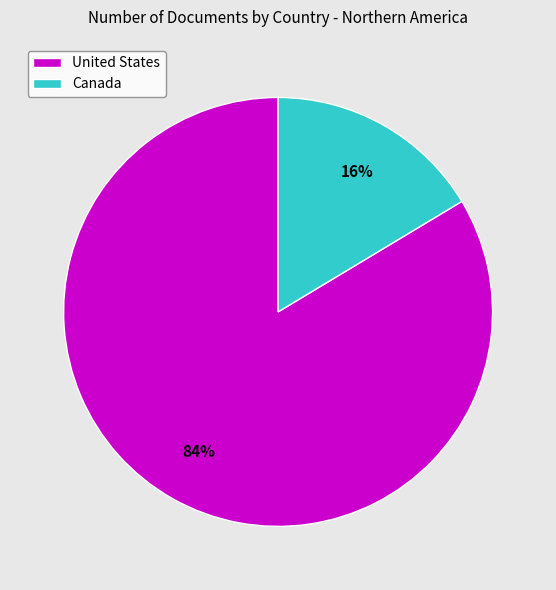

Combined, do Canada and United States account for over 50%?

Yes